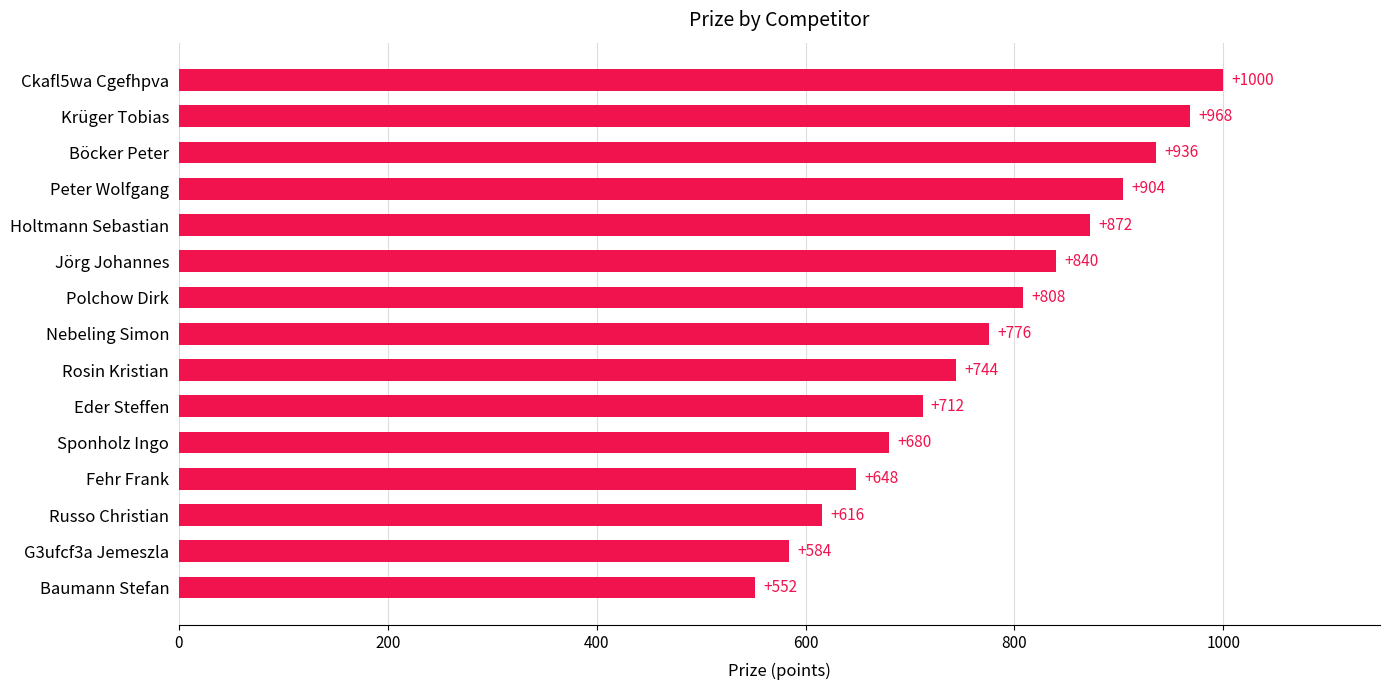

At which label is the value closest to 776?

Nebeling Simon